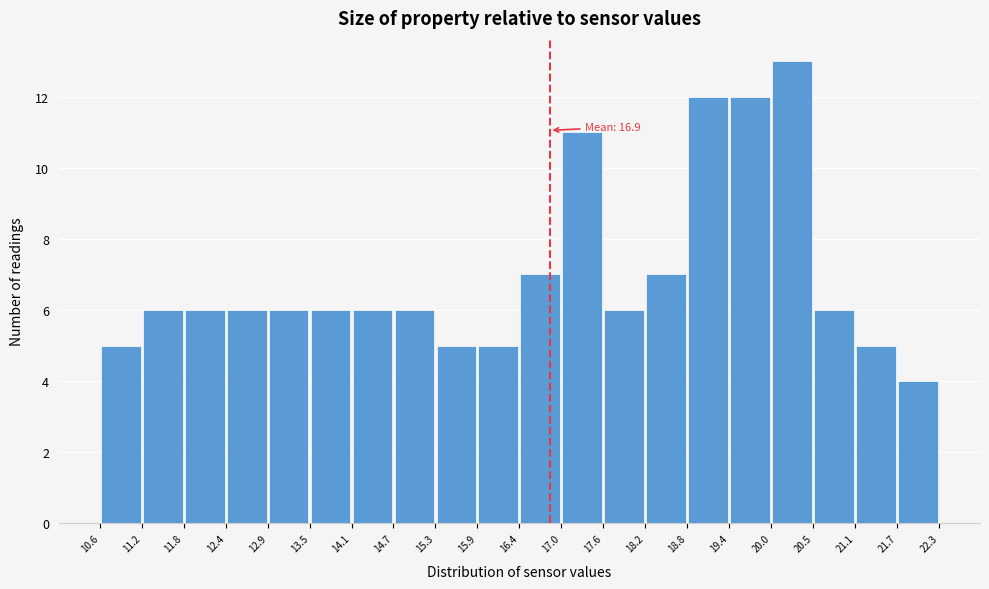

Over which range of the x-axis is the bar tallest?

20.0 to 20.5